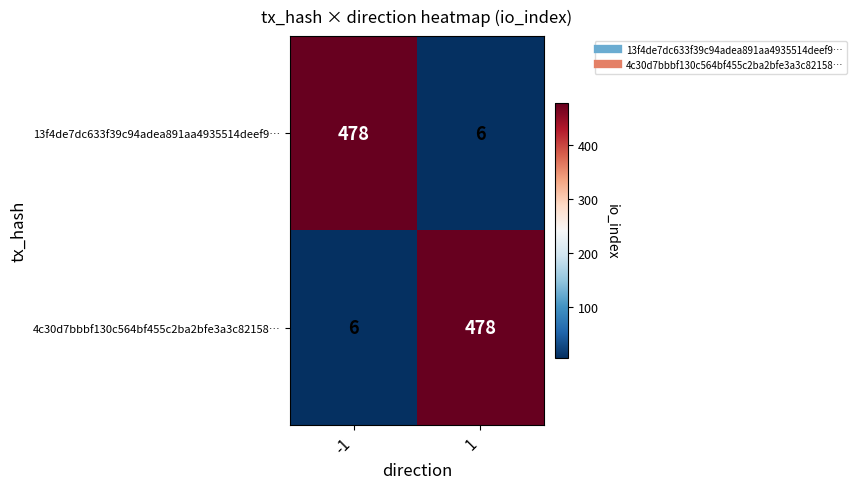

What is the smallest value displayed?

6